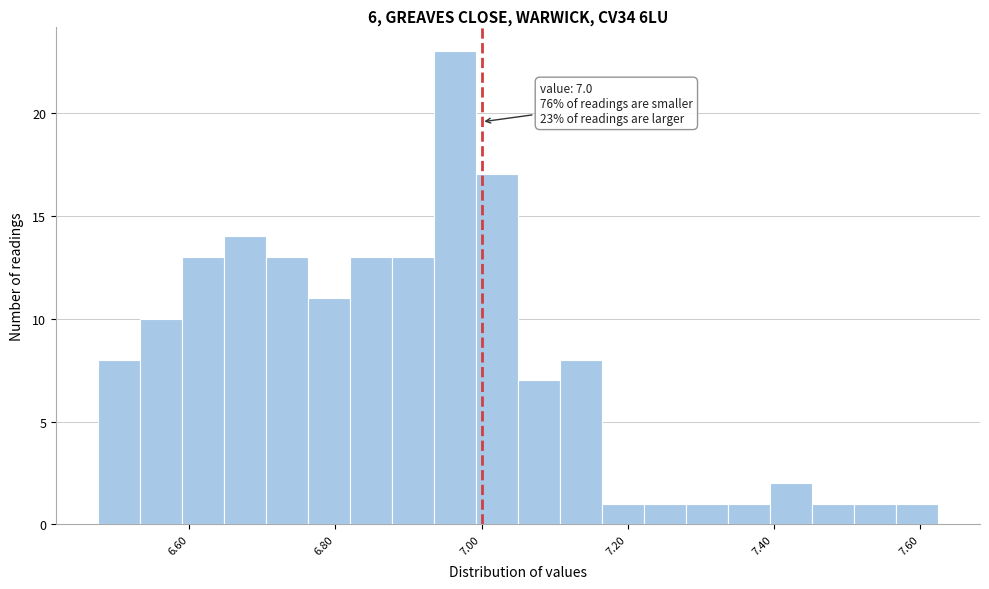

Read against the x-axis, roughly where is the centre of the tallest bar?

6.96